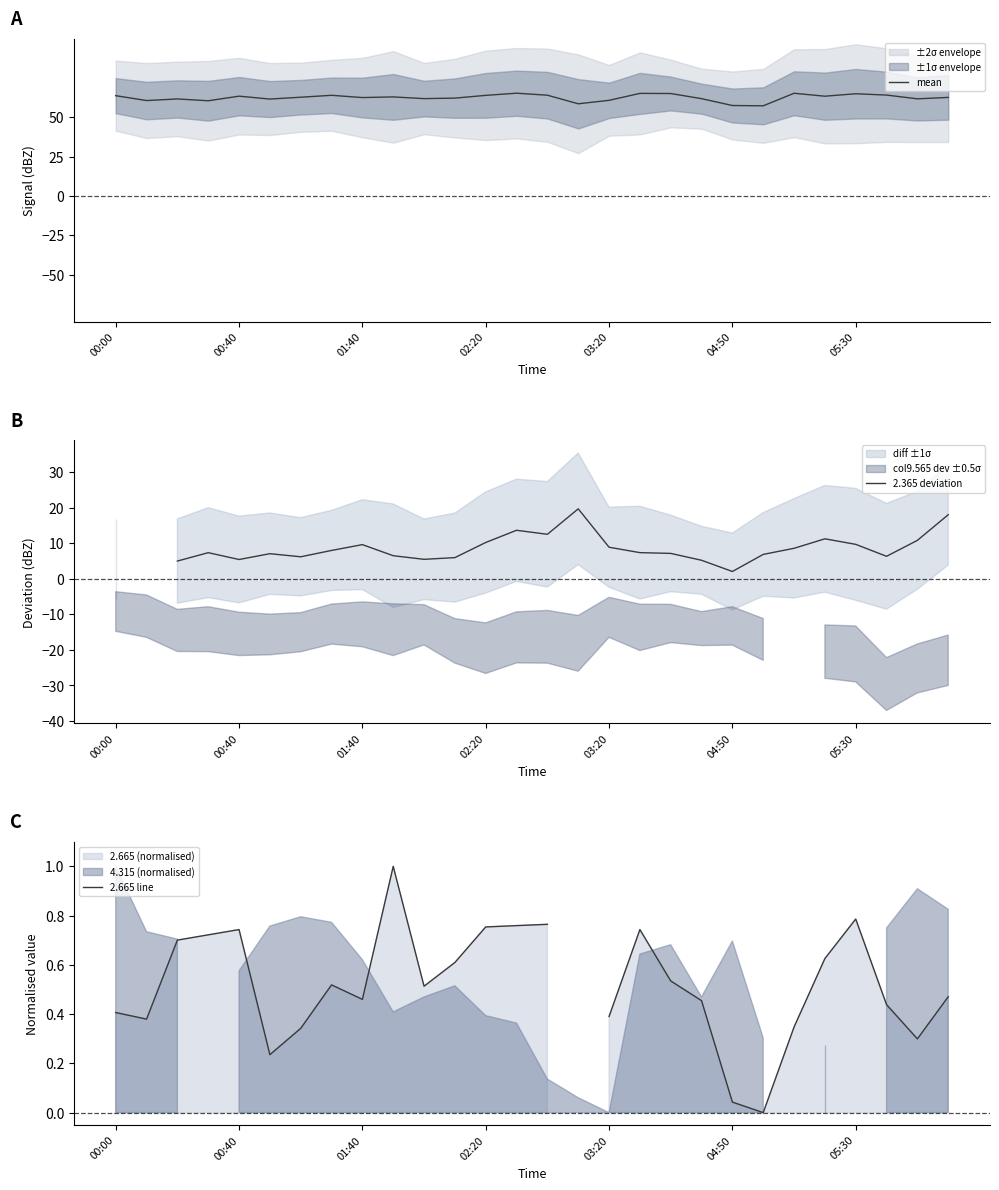

True or false: mean and 2.665 line cross at least once.

False